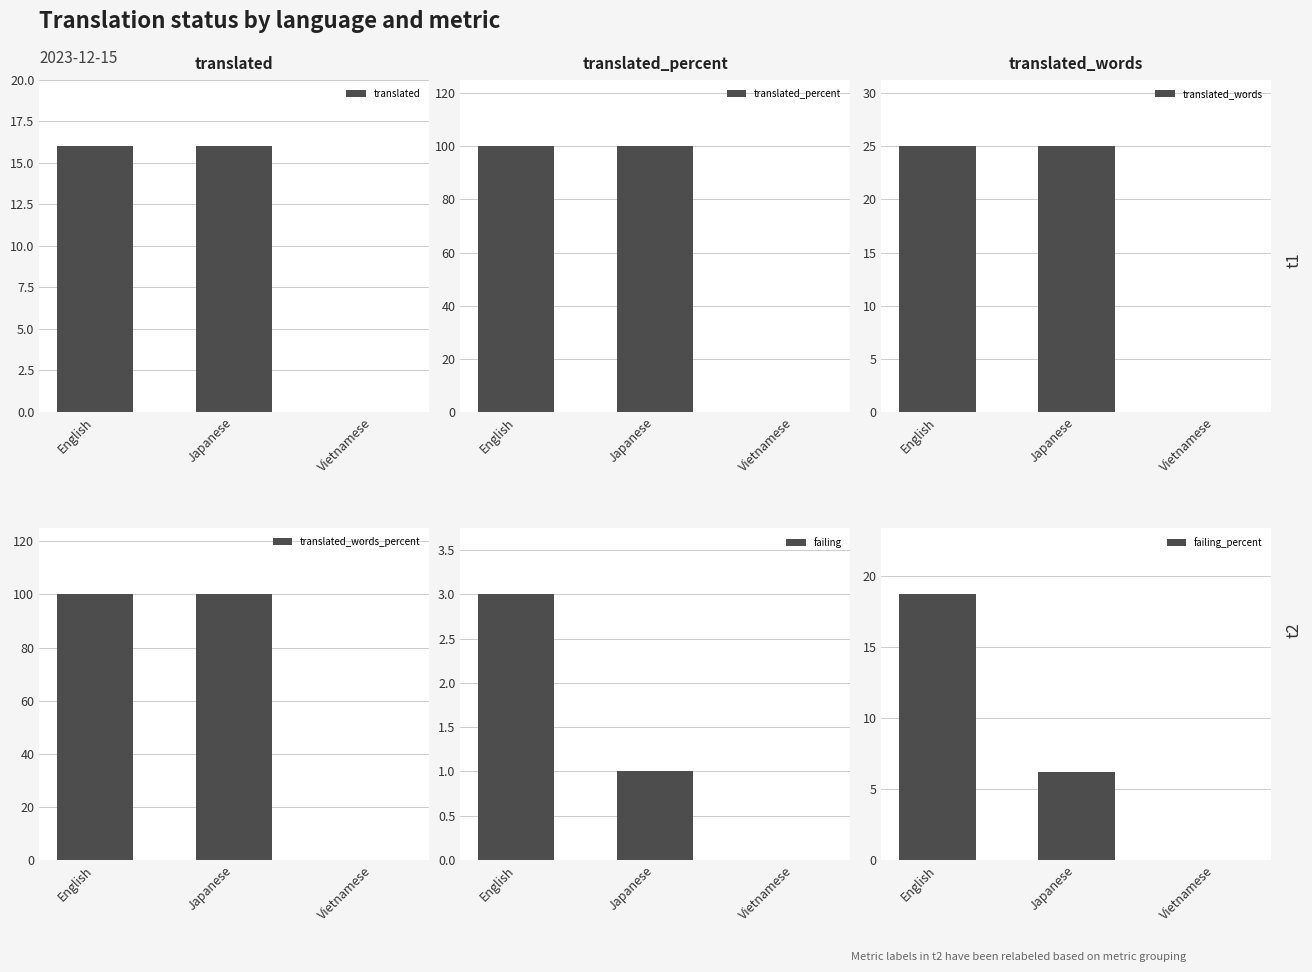

Reading left to right, list all the values displayed in this chart.

translated: English=16.0	Japanese=16.0	Vietnamese=0.0
translated_percent: English=100.0	Japanese=100.0	Vietnamese=0.0
translated_words: English=25.0	Japanese=25.0	Vietnamese=0.0
translated_words_percent: English=100.0	Japanese=100.0	Vietnamese=0.0
failing: English=3.0	Japanese=1.0	Vietnamese=0.0
failing_percent: English=18.7	Japanese=6.2	Vietnamese=0.0